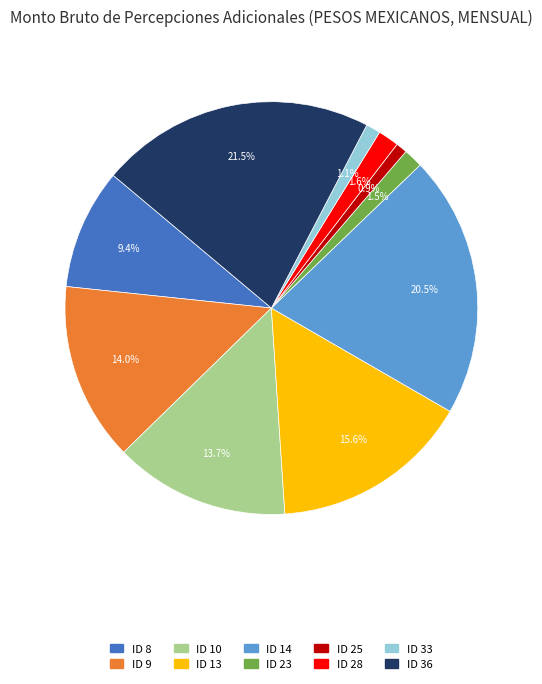

What is the ratio of the value at ID 10 to the value at ID 13?

0.9